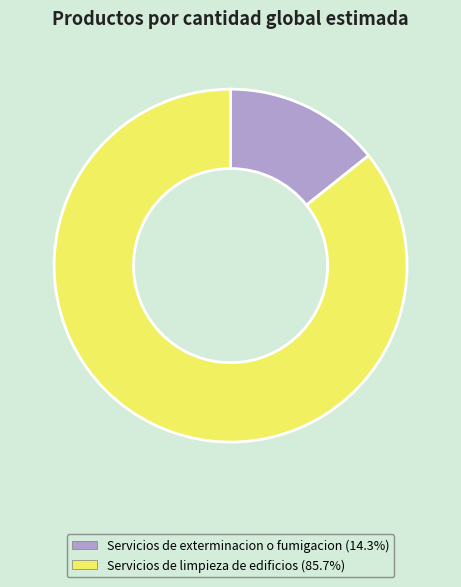

Does Servicios de limpieza de edificios account for over 50% of the chart?

Yes